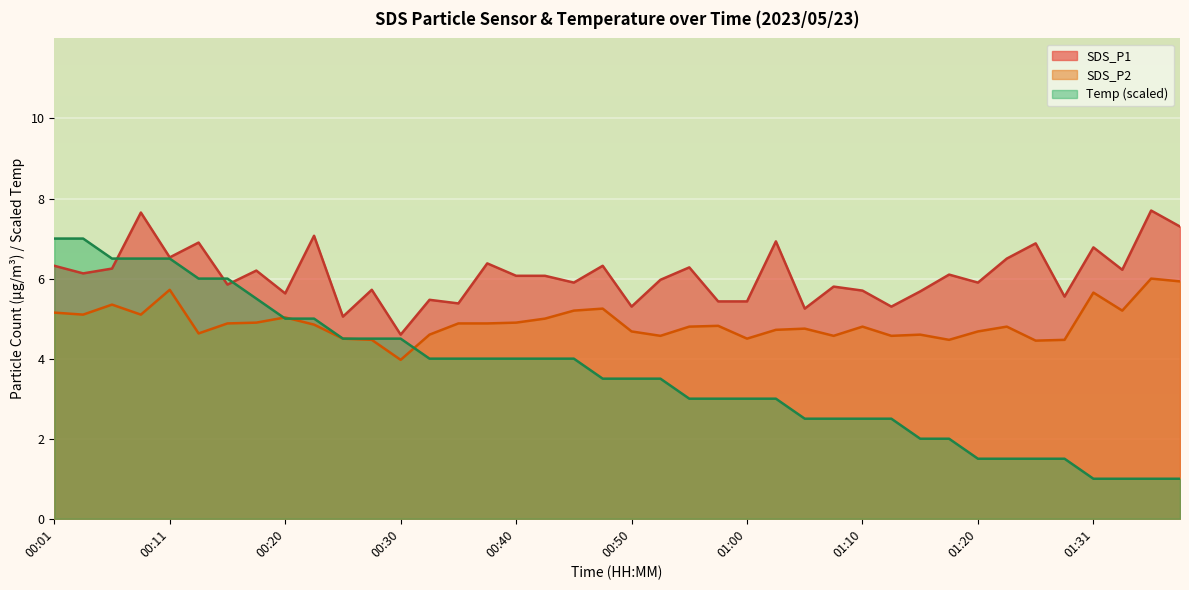

Which series has the largest range (max minus min)?

Temp (scaled)